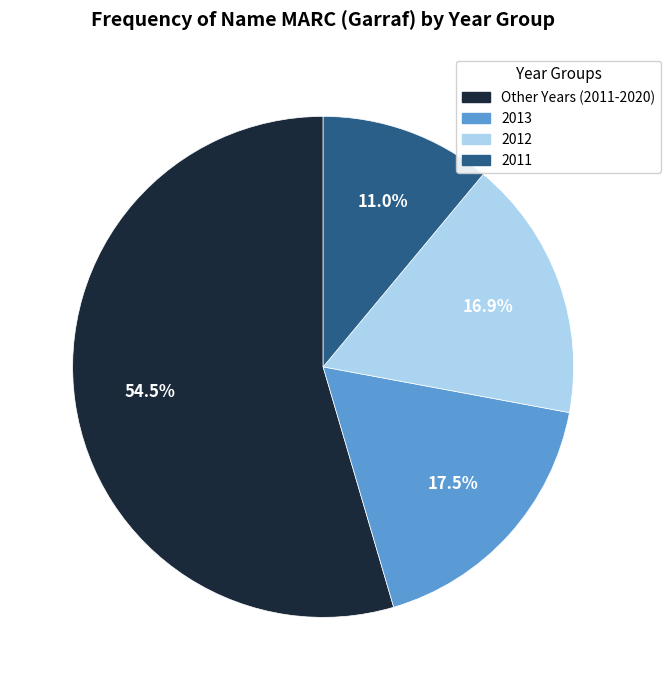

Is there a majority slice in this chart?

Yes